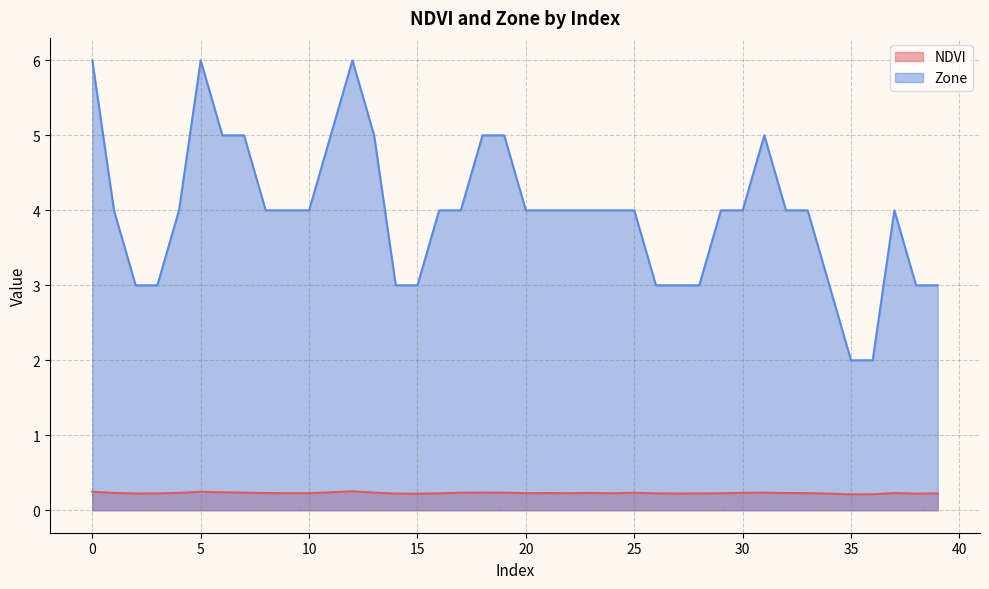

The Zone series shows 3.0 at 14. True or false?

True